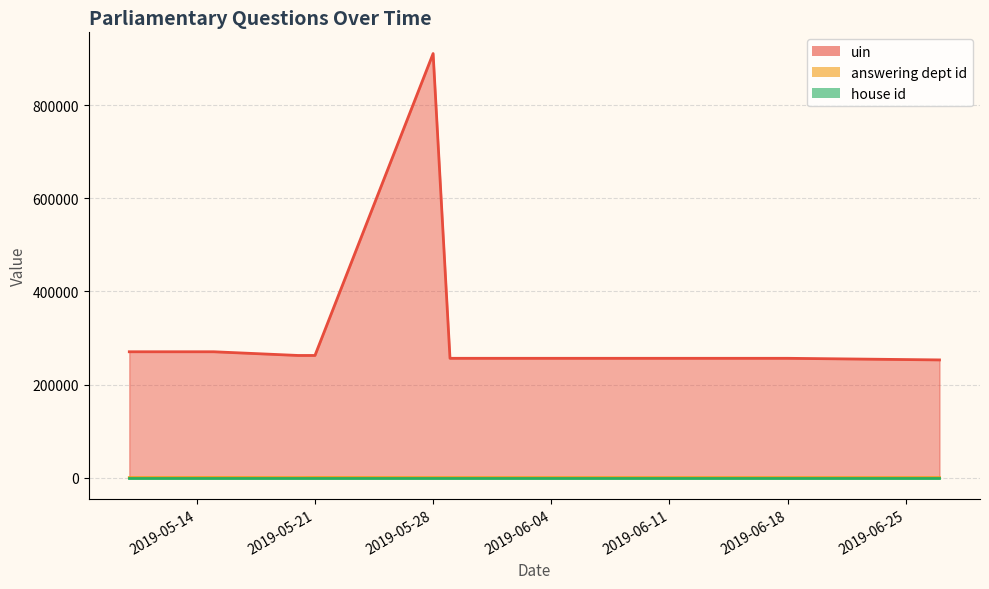

At which category is the sum across all series the highest?

2019-05-28